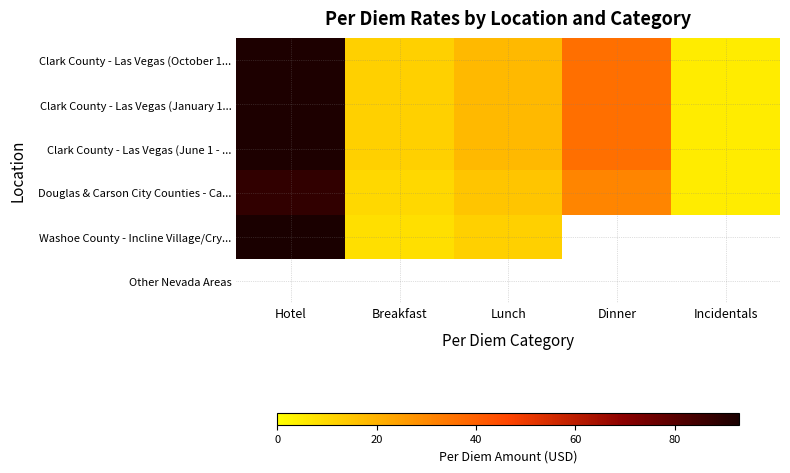

What is the spread (max minus min) of values at Breakfast?

4.0